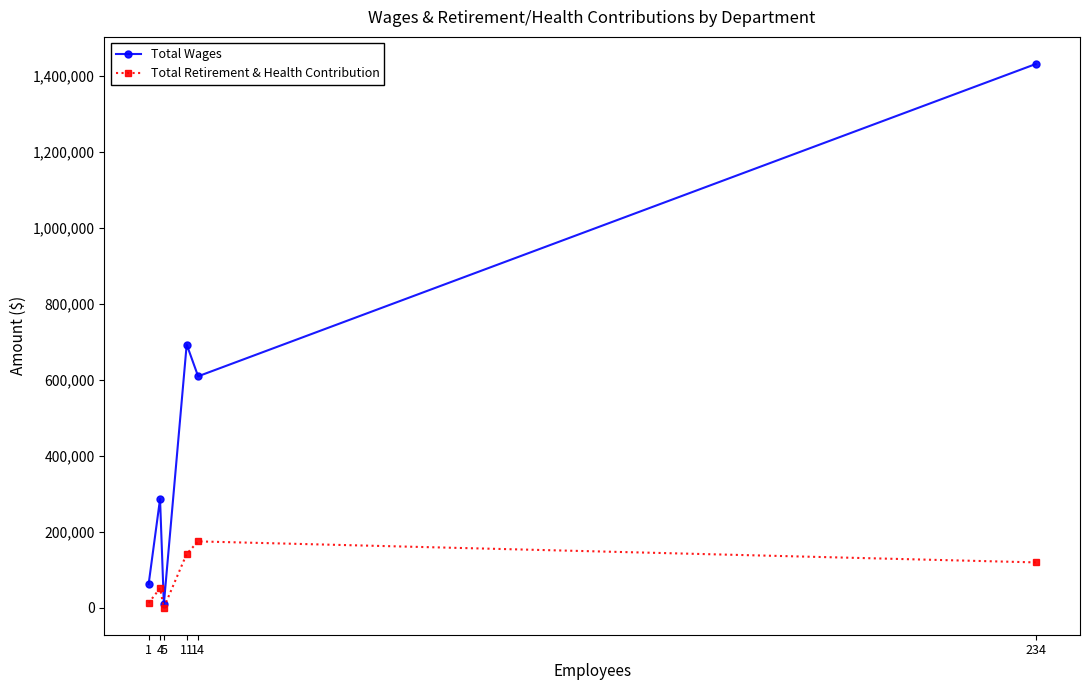

In Total Wages, how many points are lower than both neighbors (excluding endpoints)?

2